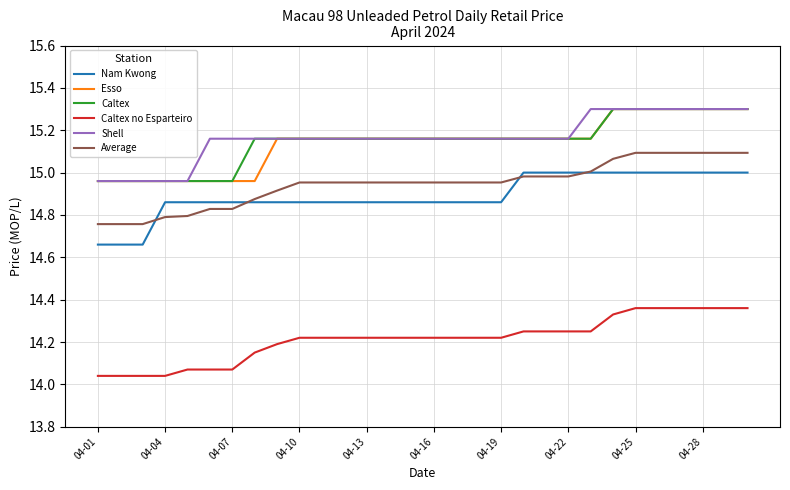

What is the greatest value displayed?

15.3